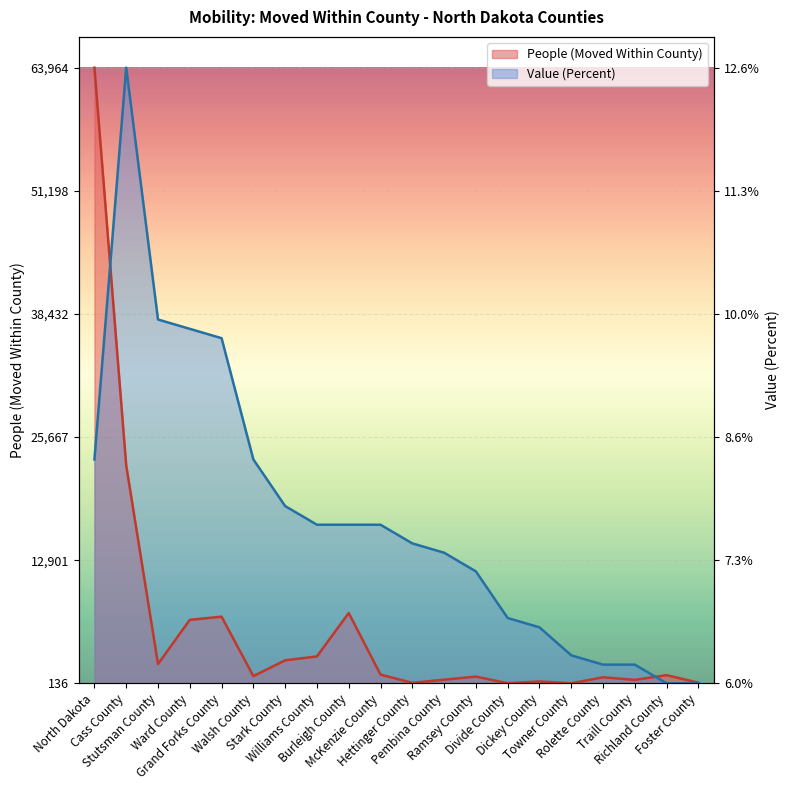

In People (Moved Within County), how many points are lower than both neighbors (excluding endpoints)?

6